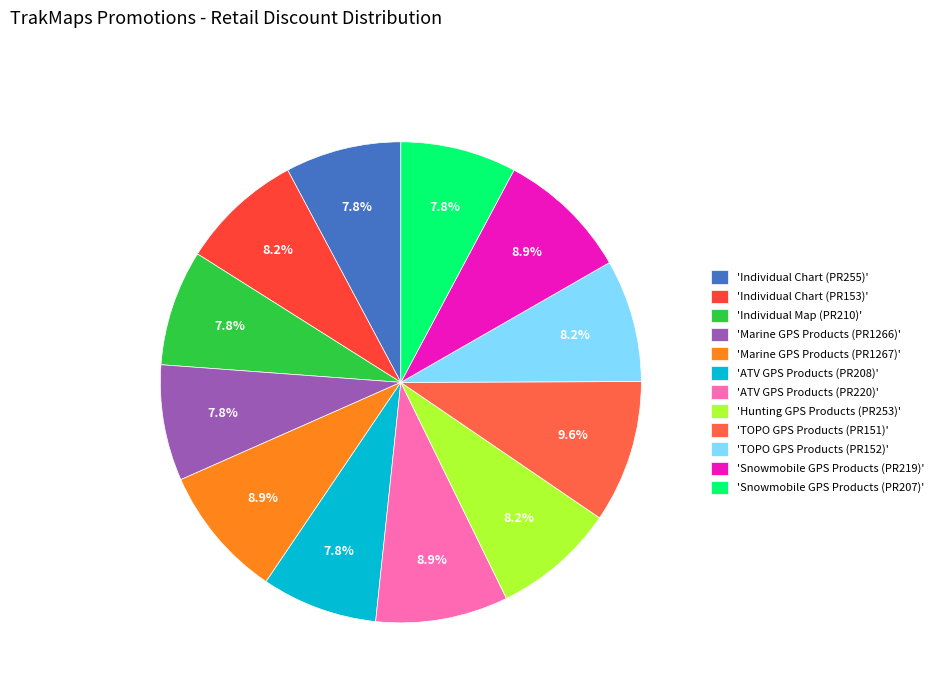

Count the number of slices in the pie.

12